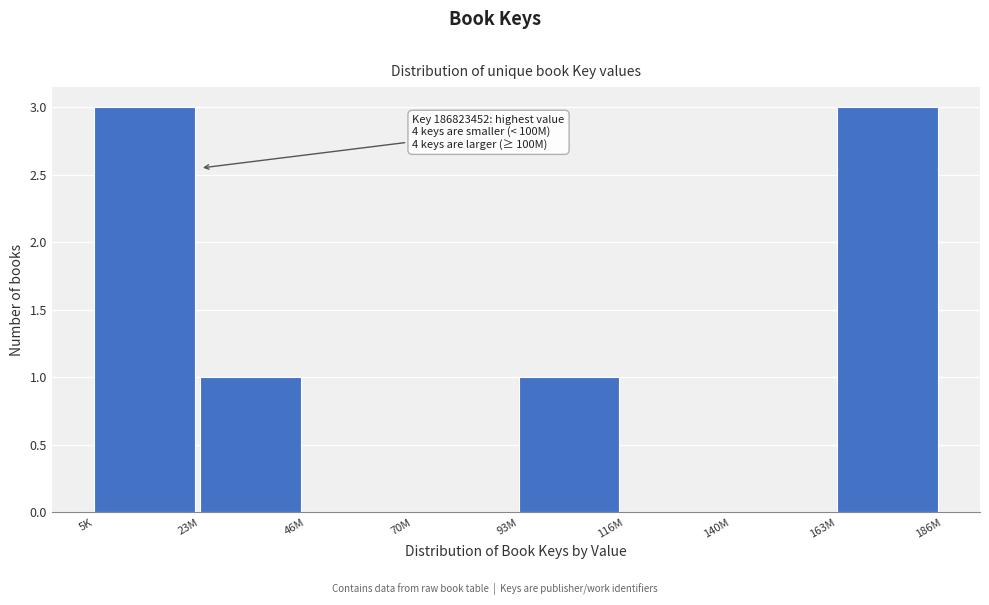

Reading left to right, what are all the values shown in this chart?

5K=3	23M=1	46M=0	70M=0	93M=1	116M=0	140M=0	163M=3